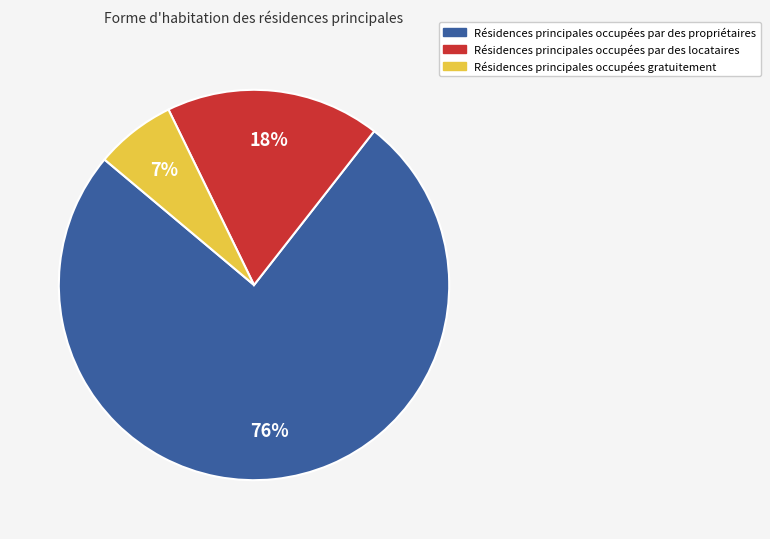

Is there any slice that represents more than half of the pie?

Yes